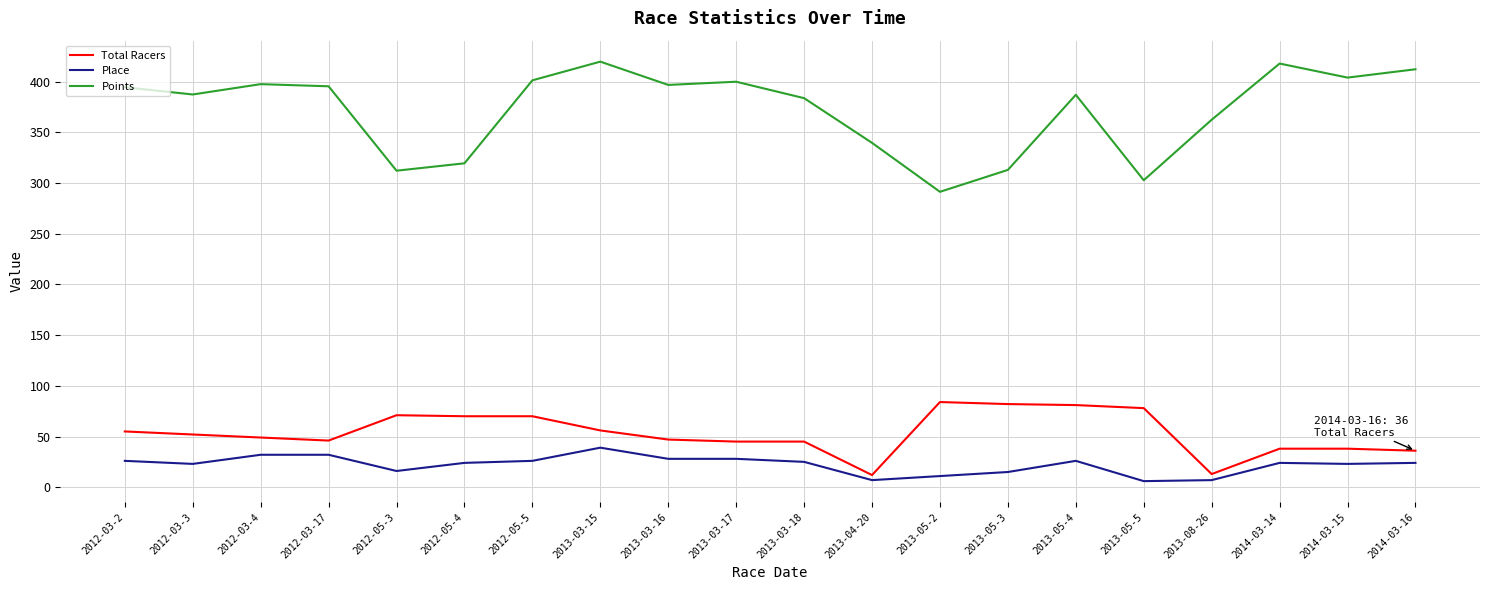

What is the lowest value of the Total Racers series?

12.0